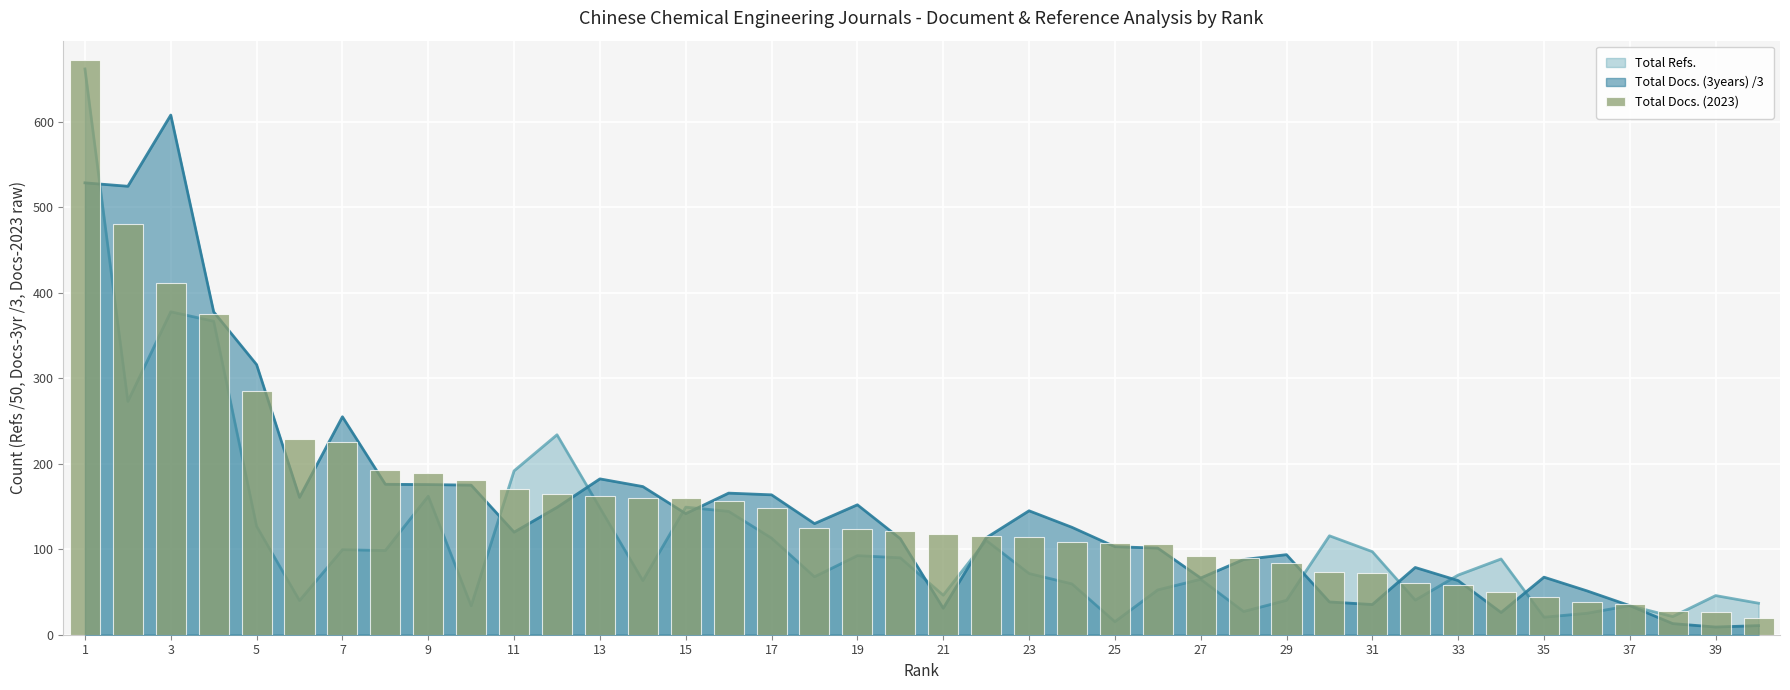

Reading left to right, transcribe all the data shown in this chart.

672	480	411	375	285	229	225	193	189	181	170	165	162	160	160	156	148	125	124	121	118	116	114	108	107	106	92	90	84	73	72	60	58	50	44	38	36	28	27	20